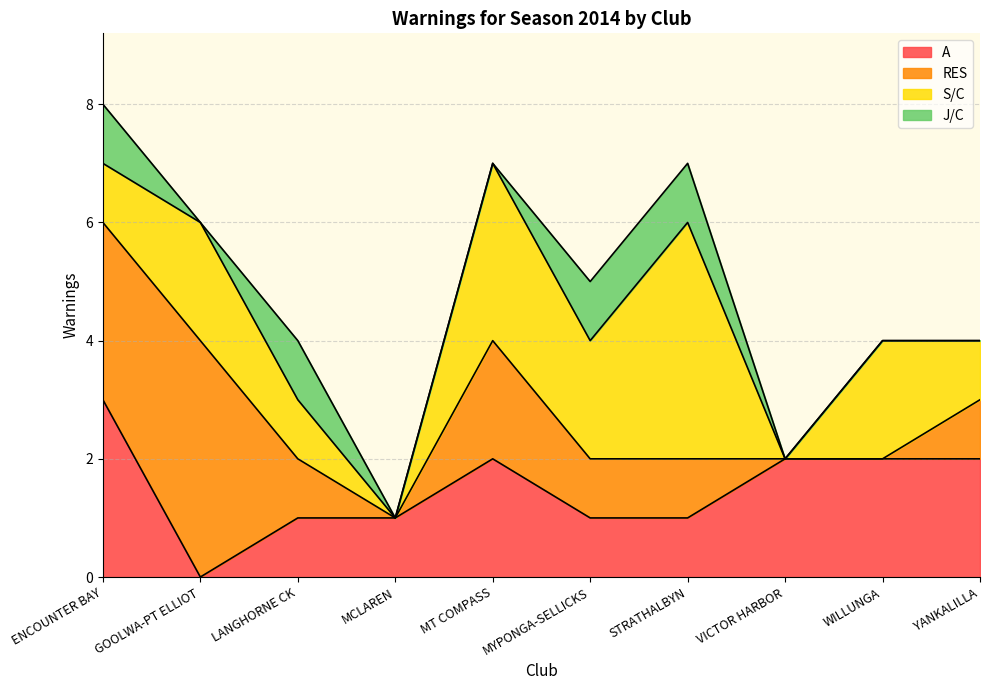

At STRATHALBYN, list the series in order from largest to smallest.

S/C, A, RES, J/C